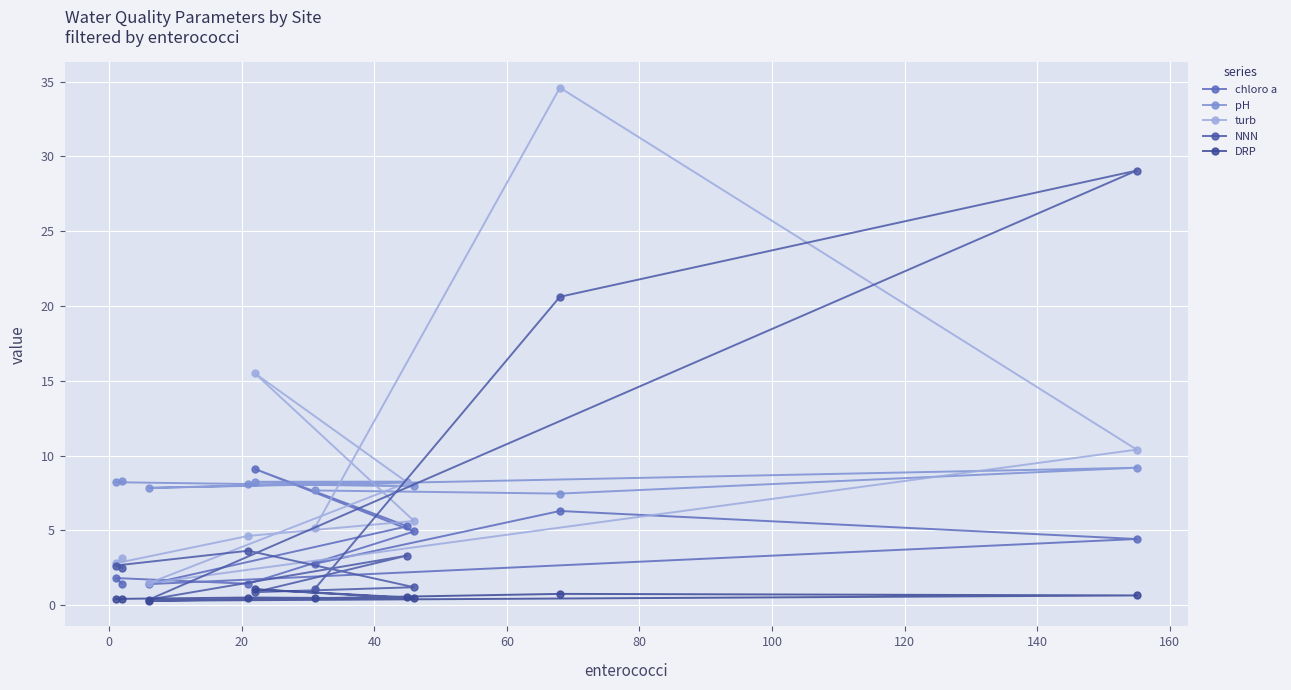

Is this an area chart (filled region under the line)?

No